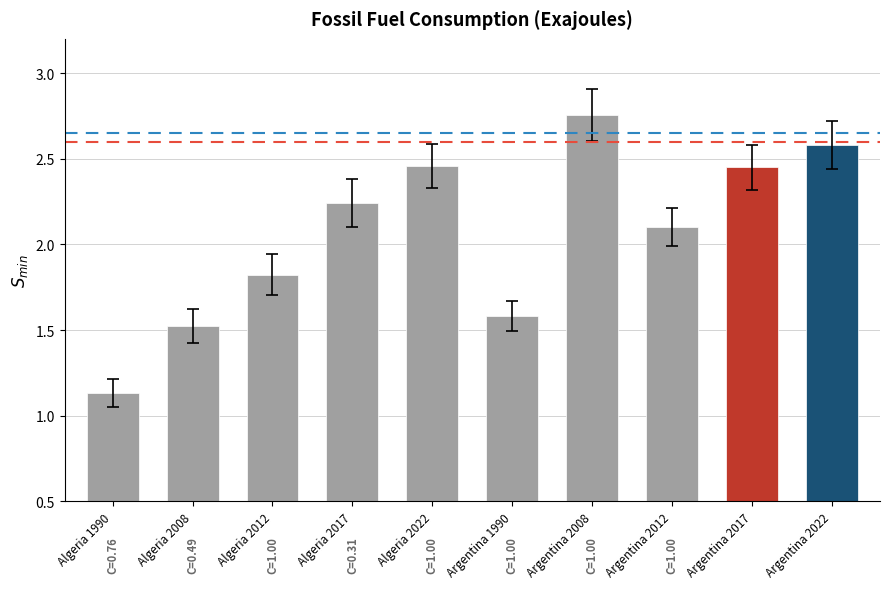

True or false: the data shows 1.9 at Algeria 1990.

False